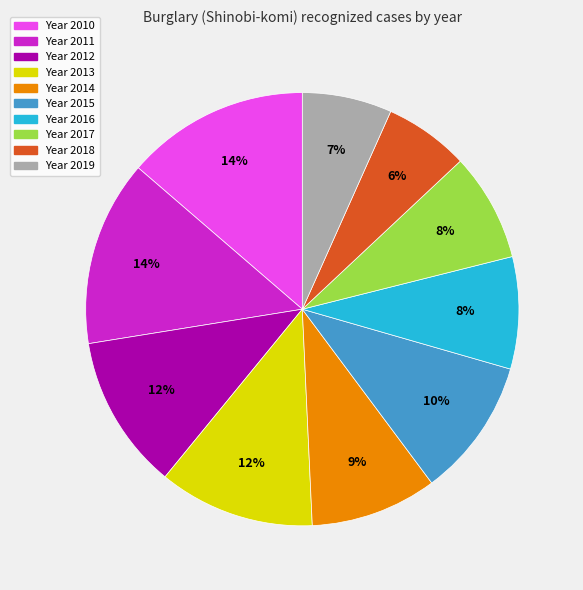

To the nearest percent, what is the average slice percentage?

10%